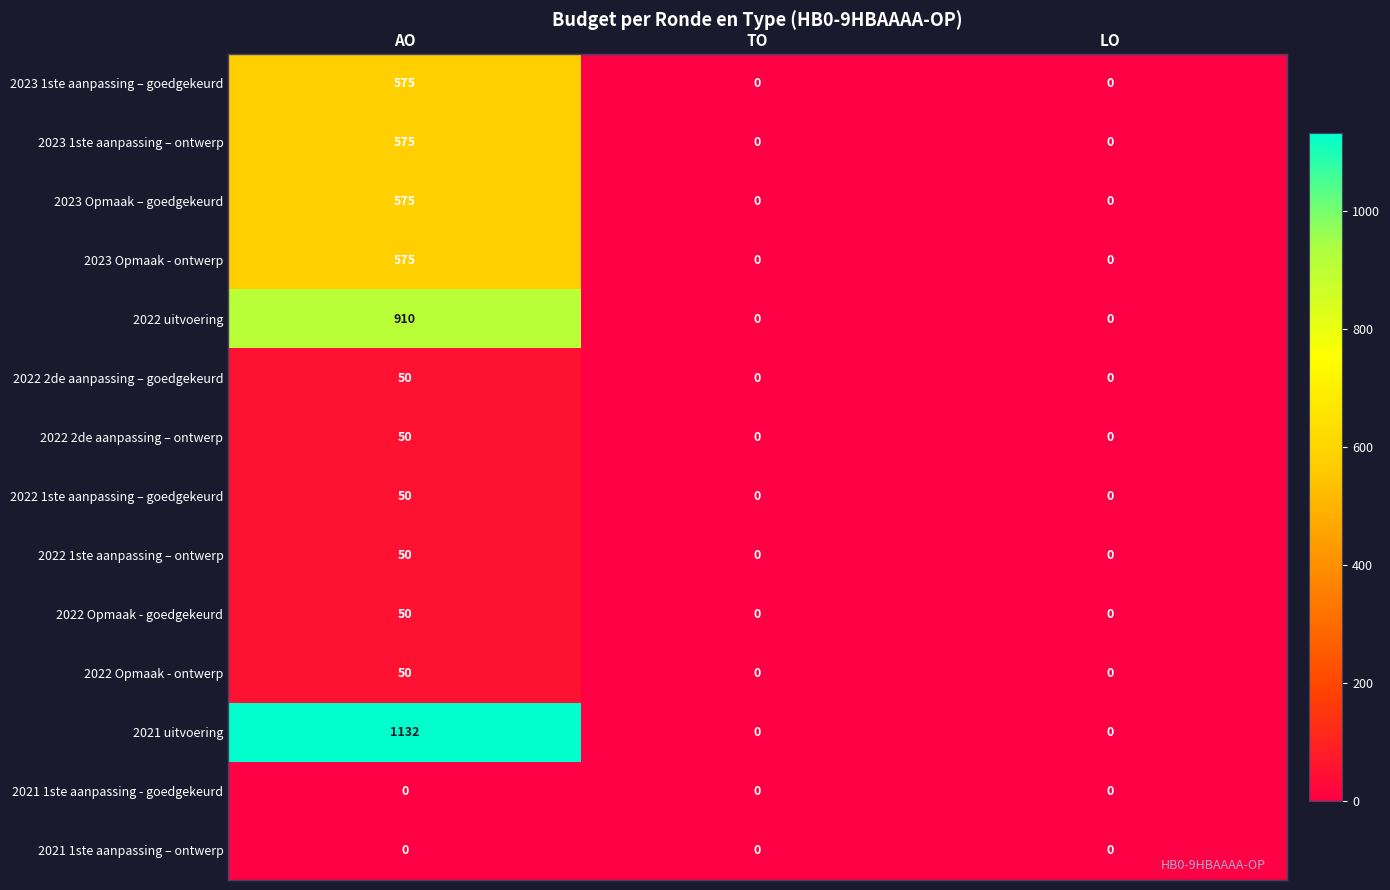

How many distinct data groups are displayed?

14